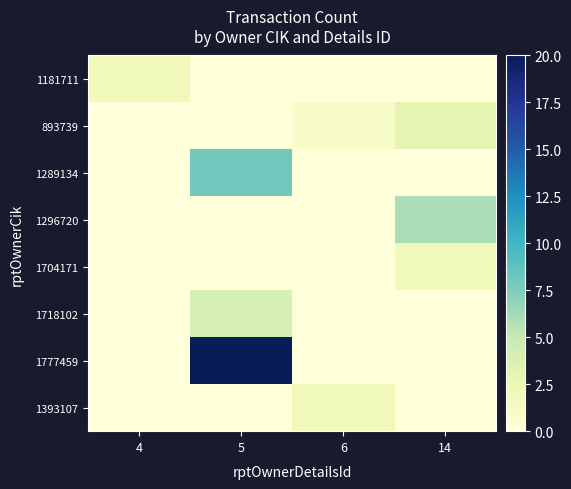

Reading left to right, transcribe all the data shown in this chart.

1181711: 4=2	5=0	6=0	14=0
893739: 4=0	5=0	6=1	14=3
1289134: 4=0	5=8	6=0	14=0
1296720: 4=0	5=0	6=0	14=6
1704171: 4=0	5=0	6=0	14=2
1718102: 4=0	5=4	6=0	14=0
1777459: 4=0	5=20	6=0	14=0
1393107: 4=0	5=0	6=2	14=0